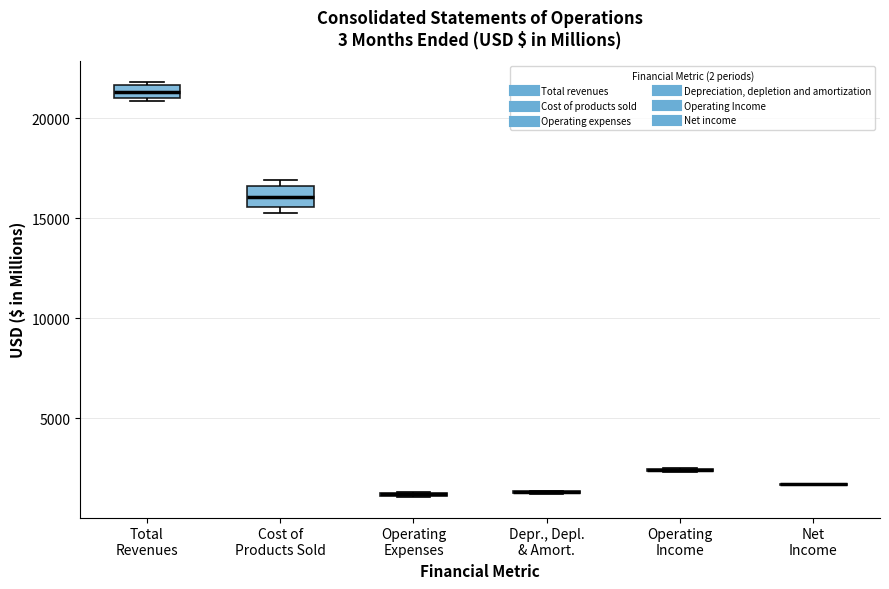

Where is the upper edge of the box for Operating Expenses on the y-axis? The values are not printed on the chart, so give them approximately, as read against the axis.

1500